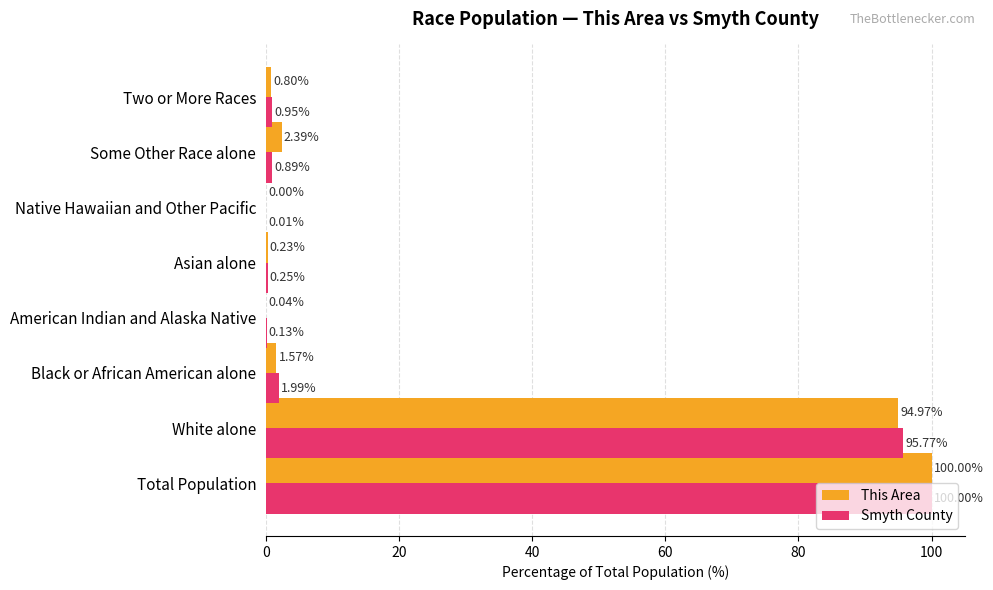

Which category has the highest value across all series?

Total Population